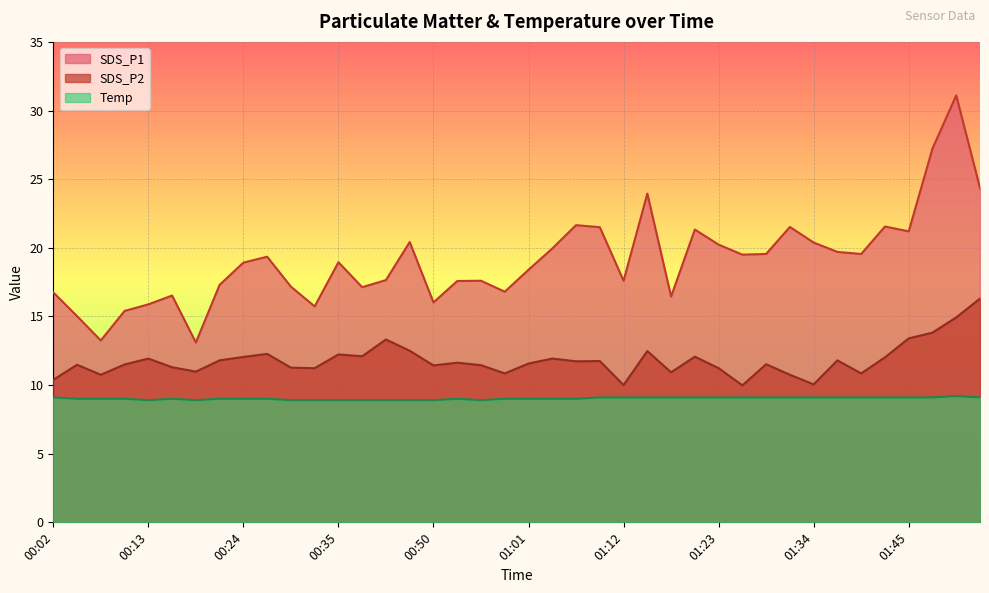

True or false: Temp and SDS_P1 cross at least once.

False